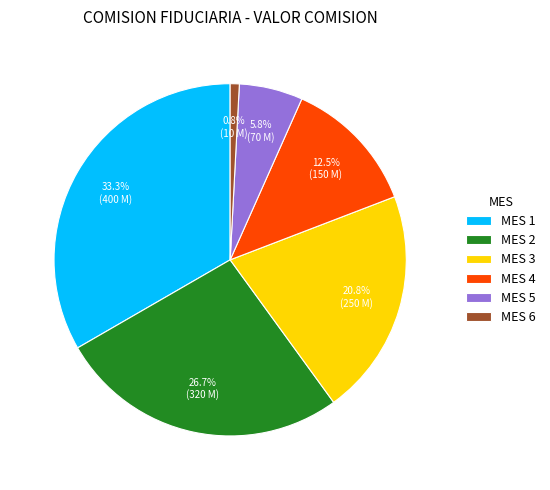

Is there any slice that represents more than half of the pie?

No